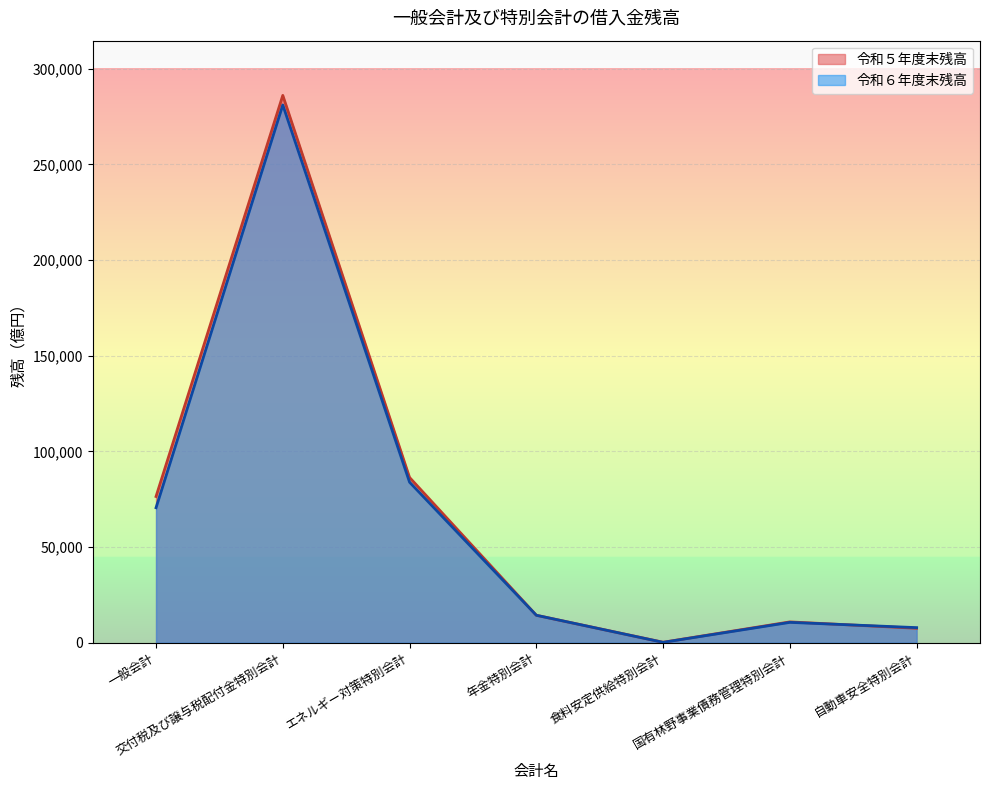

True or false: 令和６年度末残高 and 令和５年度末残高 intersect in this chart.

True